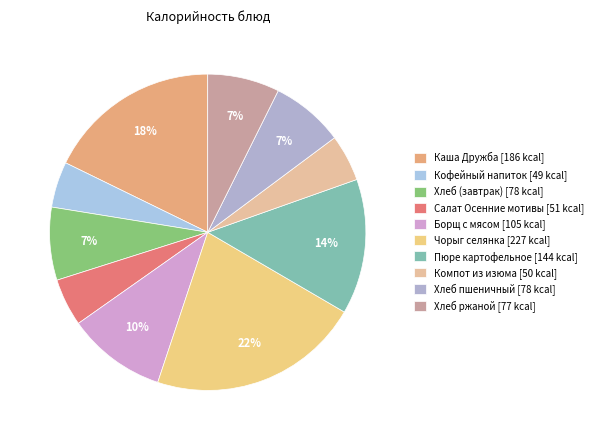

Is Каша Дружба the majority of the pie?

No